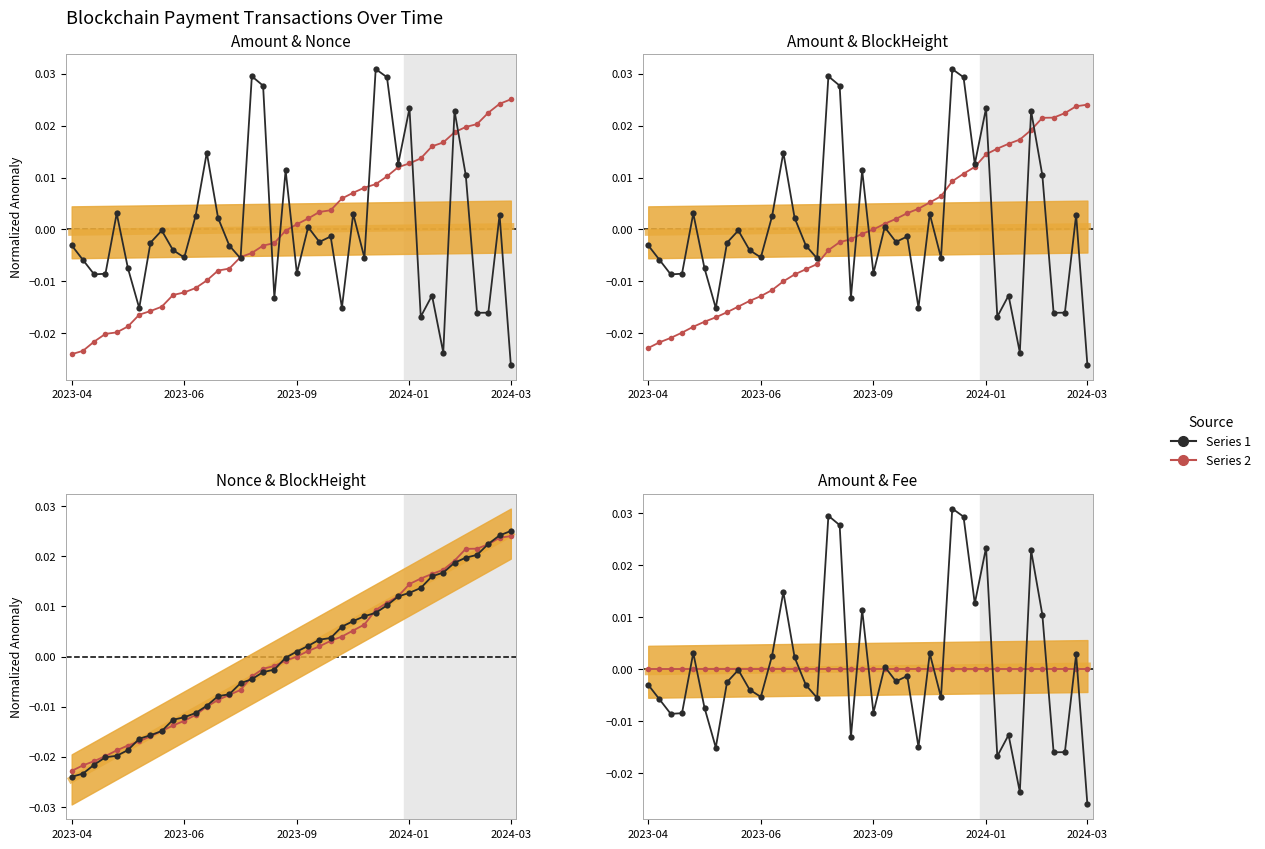

Is it true that Nonce equals -0.0 at 11?

True